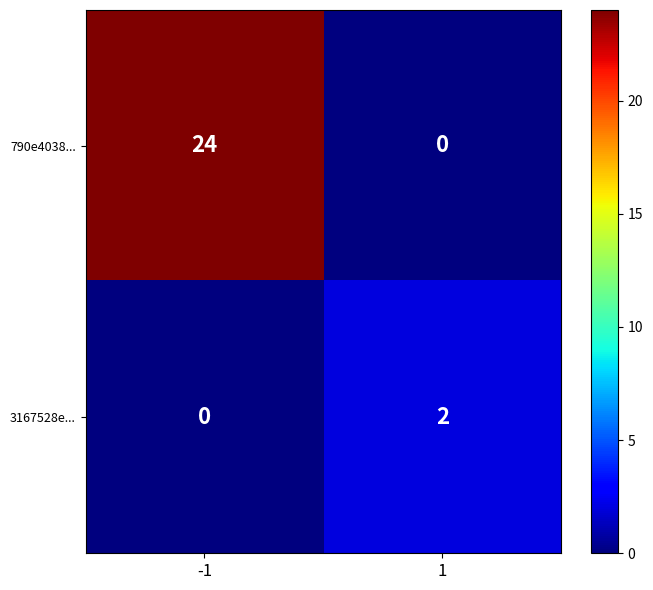

Which series changed the most between -1 and 1?

790e4038...